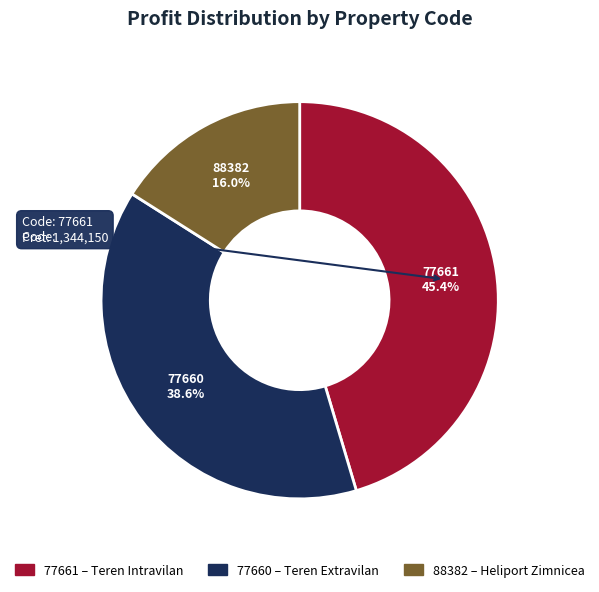

Rank the categories by value from highest to lowest.

77661, 77660, 88382